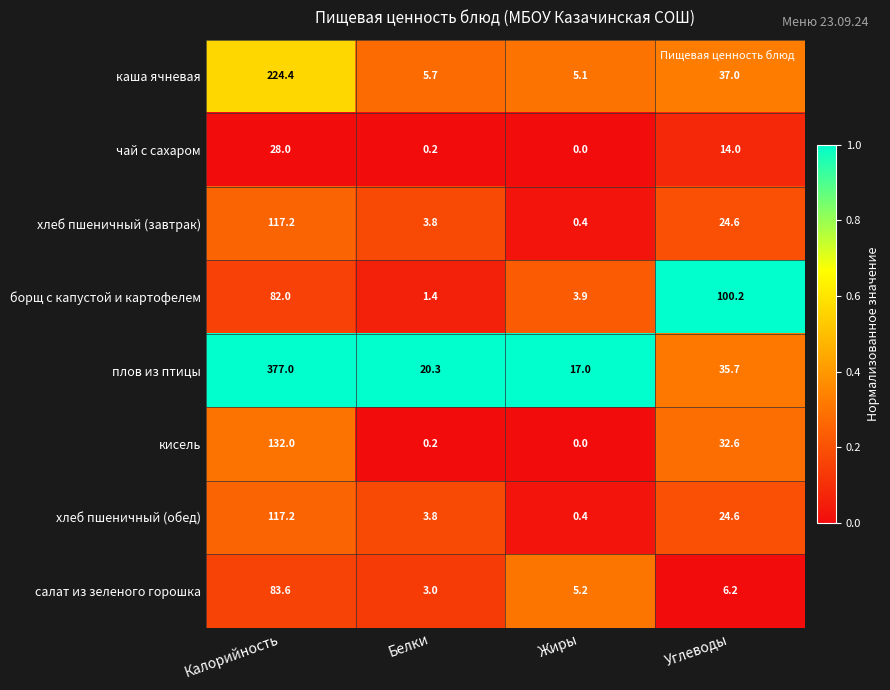

Which category has the lowest value across all series?

Жиры